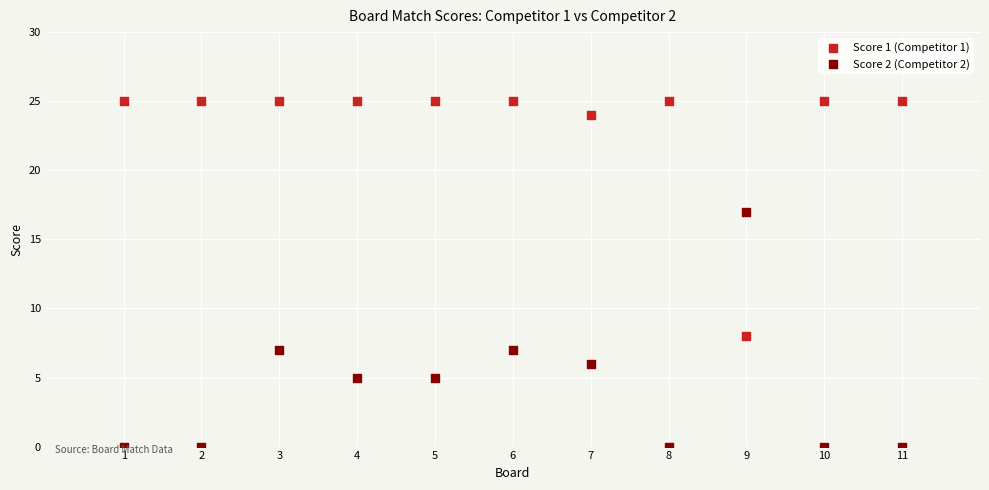

Across all data points, what is the range of X values (max minus min)?

10